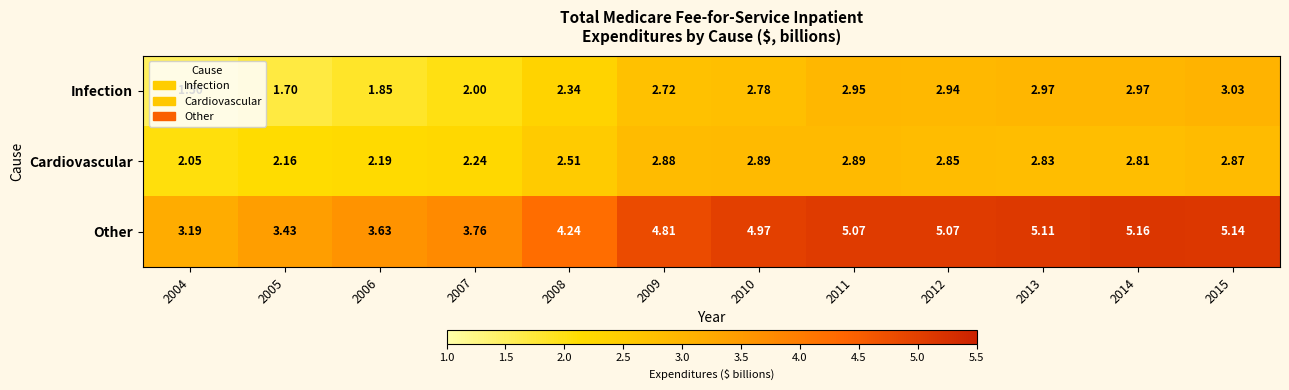

Which series has the widest spread of values?

Other